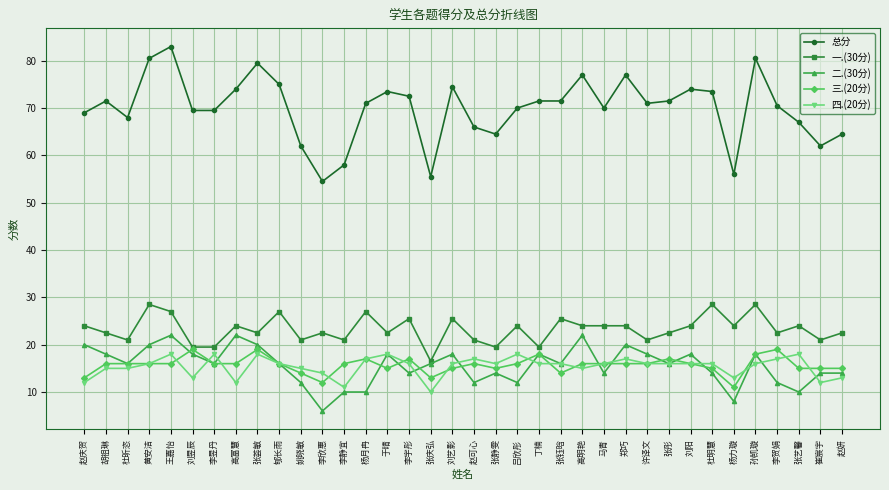

Reading right to left, what are all the values shown in this chart?

总分: 64.5	62.0	67.0	70.5	80.5	56.0	73.5	74.0	71.5	71.0	77.0	70.0	77.0	71.5	71.5	70.0	64.5	66.0	74.5	55.5	72.5	73.5	71.0	58.0	54.5	62.0	75.0	79.5	74.0	69.5	69.5	83.0	80.5	68.0	71.5	69.0
一.(30分): 22.5	21.0	24.0	22.5	28.5	24.0	28.5	24.0	22.5	21.0	24.0	24.0	24.0	25.5	19.5	24.0	19.5	21.0	25.5	16.5	25.5	22.5	27.0	21.0	22.5	21.0	27.0	22.5	24.0	19.5	19.5	27.0	28.5	21.0	22.5	24.0
二.(30分): 14.0	14.0	10.0	12.0	18.0	8.0	14.0	18.0	16.0	18.0	20.0	14.0	22.0	16.0	18.0	12.0	14.0	12.0	18.0	16.0	14.0	18.0	10.0	10.0	6.0	12.0	16.0	20.0	22.0	16.0	18.0	22.0	20.0	16.0	18.0	20.0
三.(20分): 15.0	15.0	15.0	19.0	18.0	11.0	15.0	16.0	17.0	16.0	16.0	16.0	16.0	14.0	18.0	16.0	15.0	16.0	15.0	13.0	17.0	15.0	17.0	16.0	12.0	14.0	16.0	19.0	16.0	16.0	19.0	16.0	16.0	16.0	16.0	13.0
四.(20分): 13.0	12.0	18.0	17.0	16.0	13.0	16.0	16.0	16.0	16.0	17.0	16.0	15.0	16.0	16.0	18.0	16.0	17.0	16.0	10.0	16.0	18.0	17.0	11.0	14.0	15.0	16.0	18.0	12.0	18.0	13.0	18.0	16.0	15.0	15.0	12.0